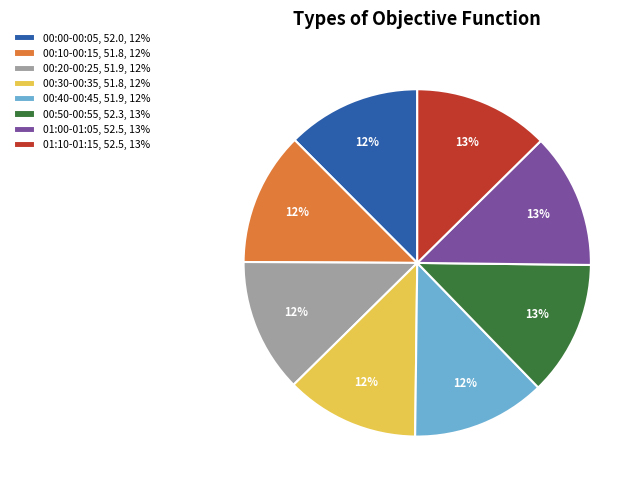

Do 01:10-01:15, 52.5, 13% and 00:50-00:55, 52.3, 13% together represent more than half of the pie?

No